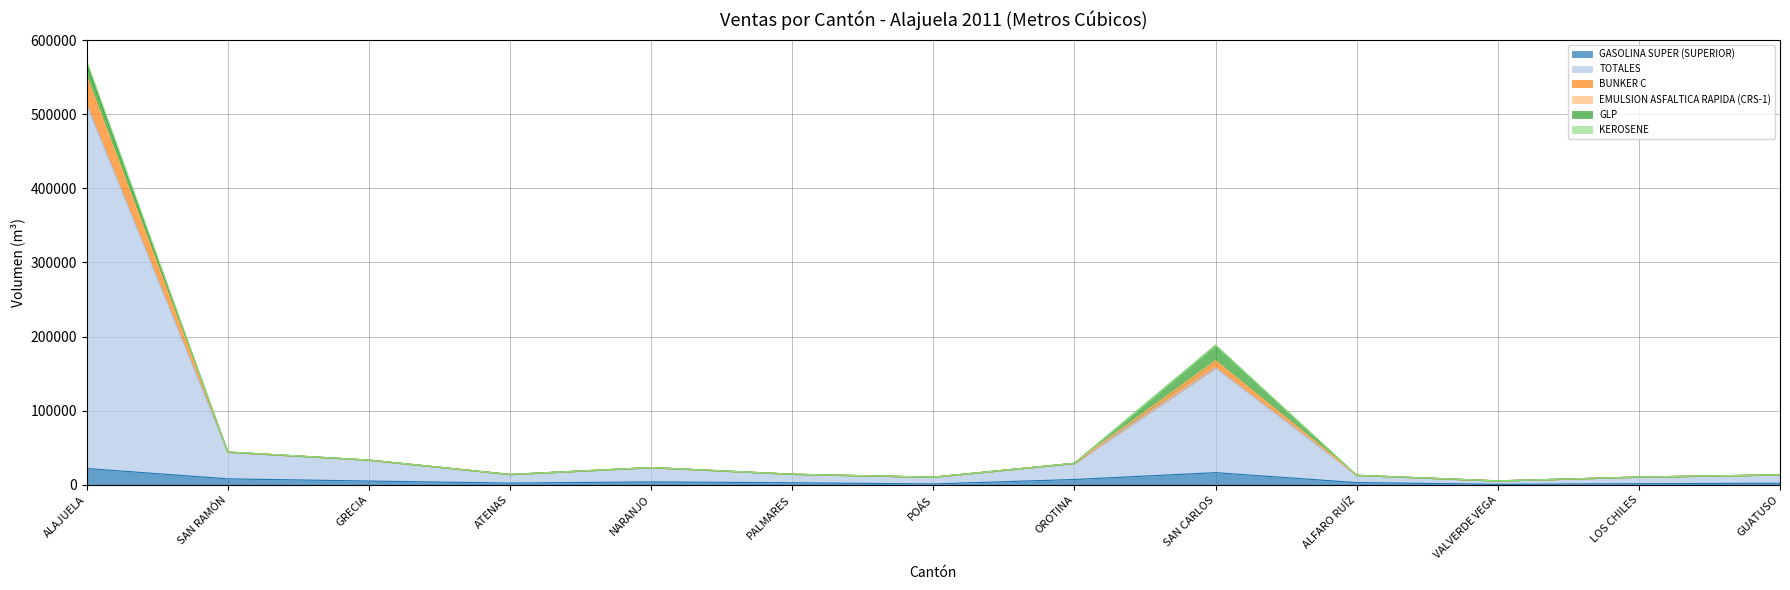

What is the maximum value for GASOLINA SUPER (SUPERIOR)?

22097.9